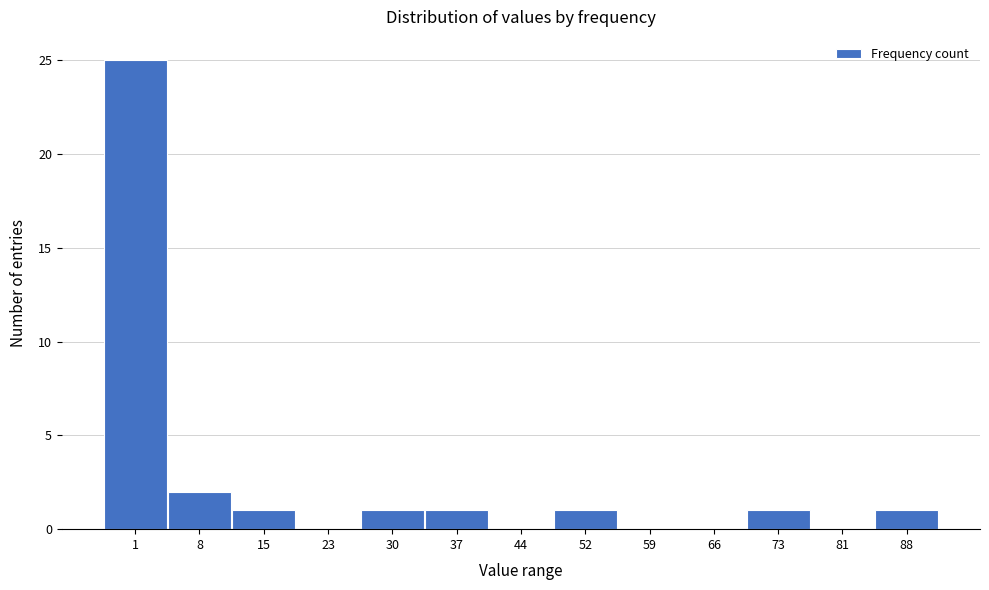

Reading right to left, transcribe all the data shown in this chart.

88=1	81=0	73=1	66=0	59=0	52=1	44=0	37=1	30=1	23=0	15=1	8=2	1=25